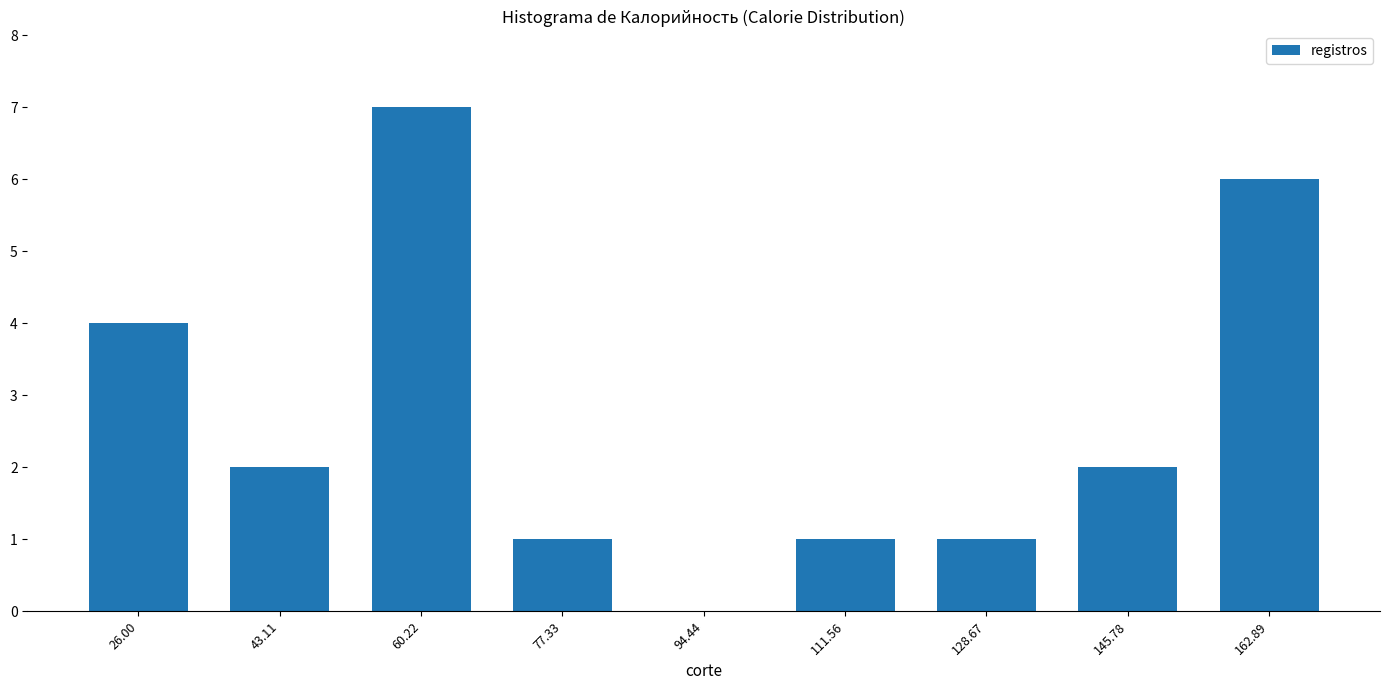

Reading right to left, list all the values displayed in this chart.

162.89=6	145.78=2	128.67=1	111.56=1	94.44=0	77.33=1	60.22=7	43.11=2	26.00=4